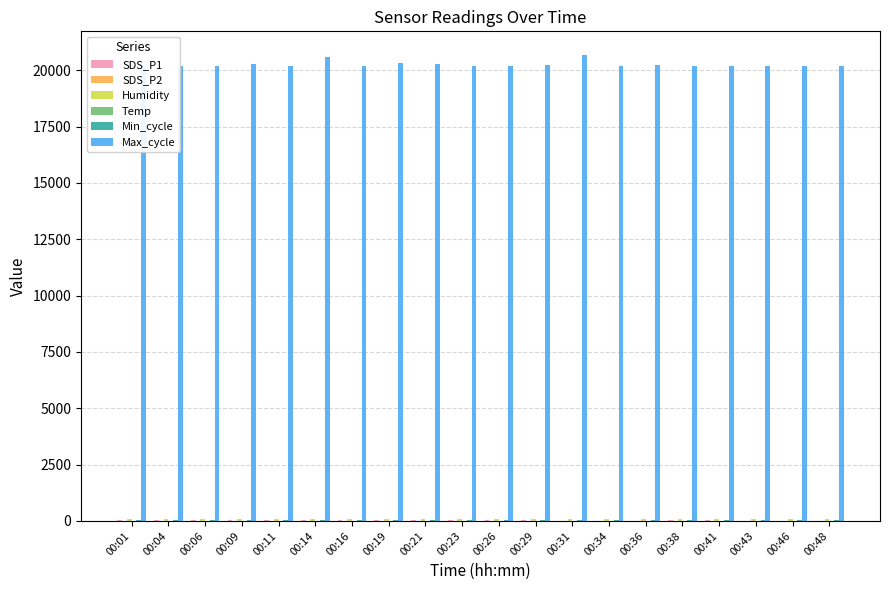

Are the bars grouped side by side (vs. stacked)?

Yes